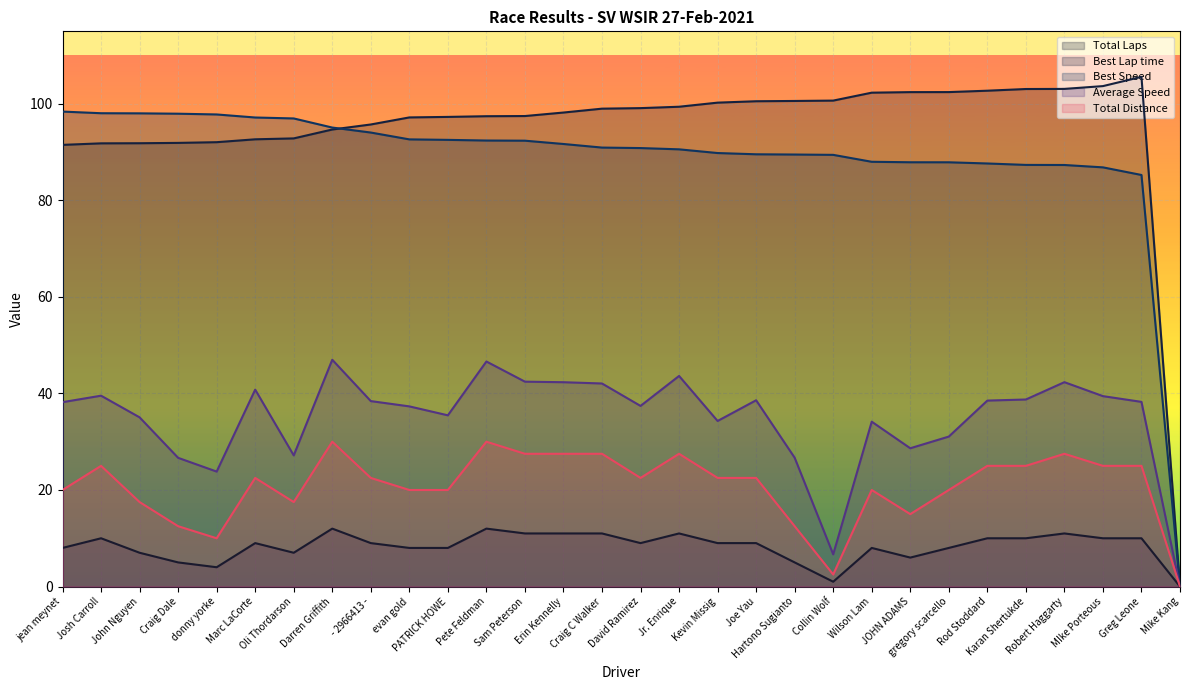

How many positive values does the Best Speed series have?

29